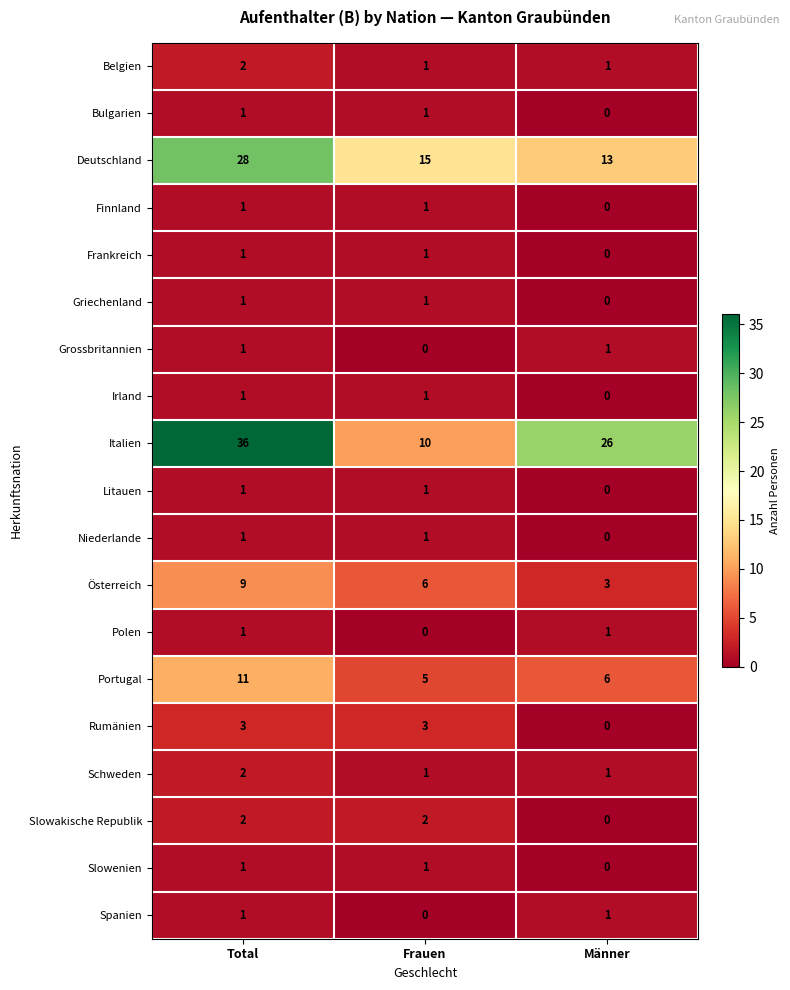

Is it true that Griechenland equals 0 at Männer?

True